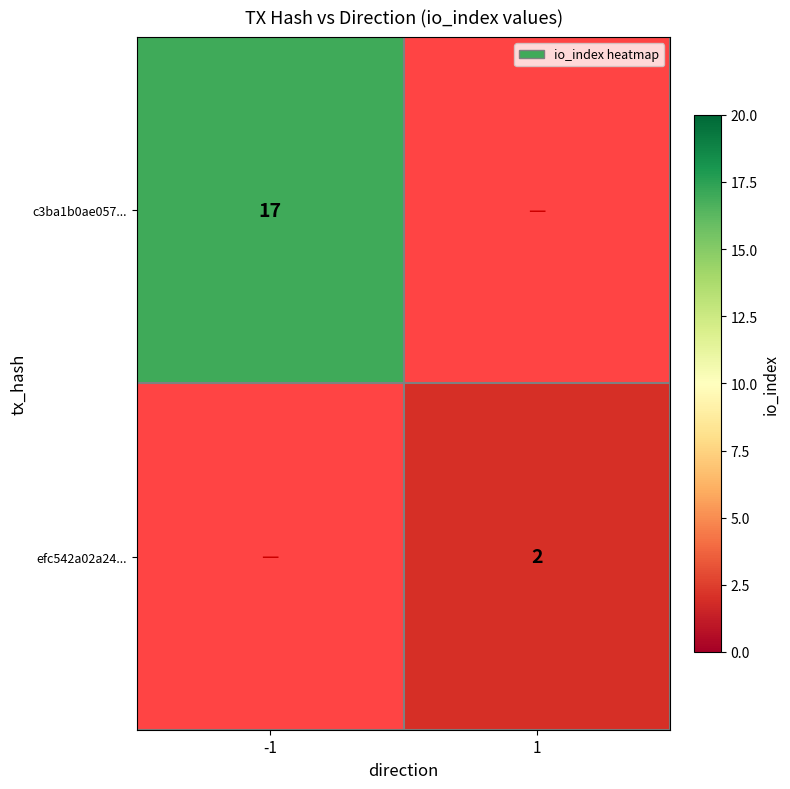

True or false: efc542a02a24... has a value of 3 at 1.

False